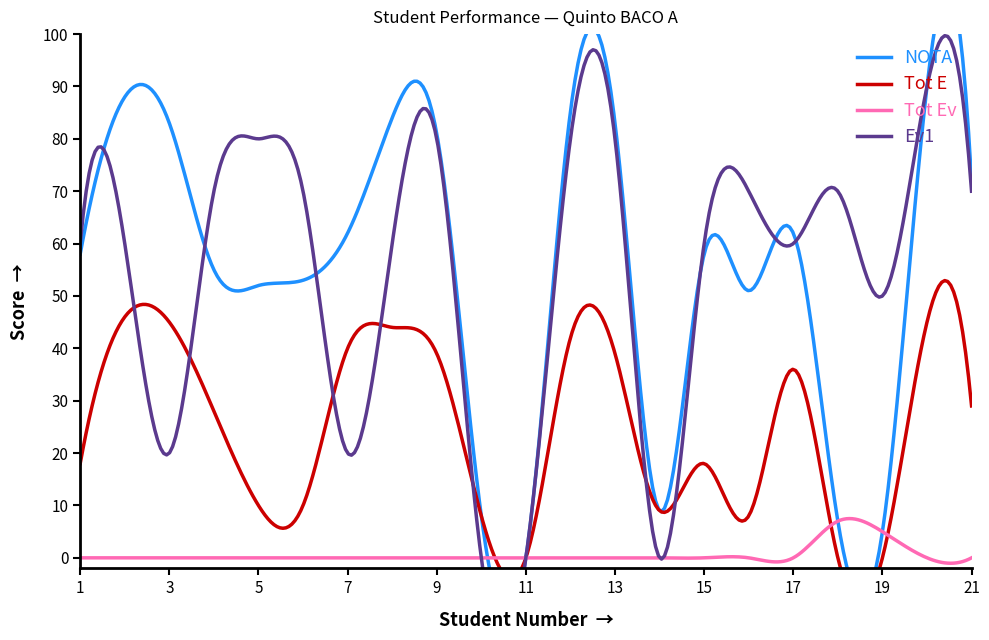

What is the sum of the Tot Ev values at 19 and 7?

5.0